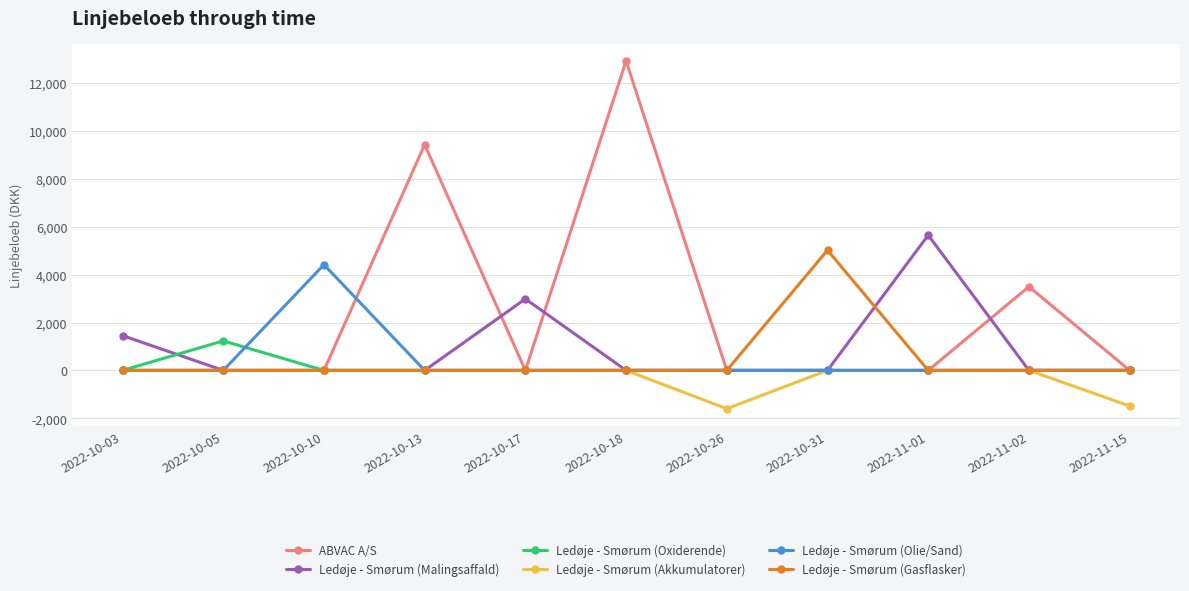

The Ledøje - Smørum (Oxiderende) series shows 1783.4 at 2022-10-05. True or false?

False